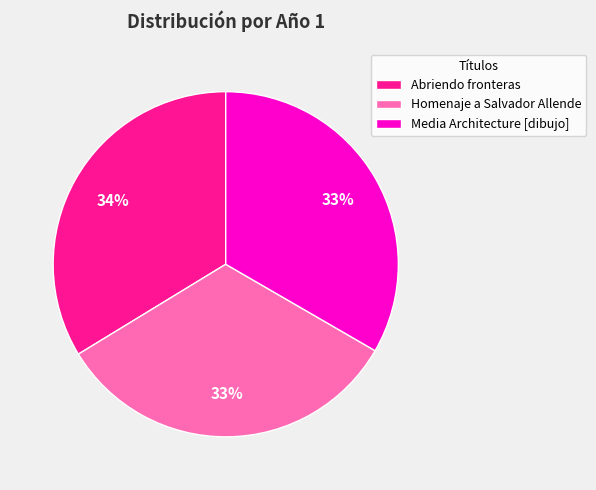

True or false: Homenaje a Salvador Allende accounts for 33% of the total.

True